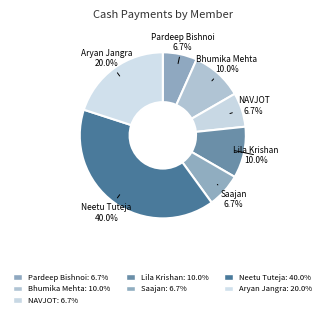

True or false: Neetu Tuteja accounts for 40% of the total.

True